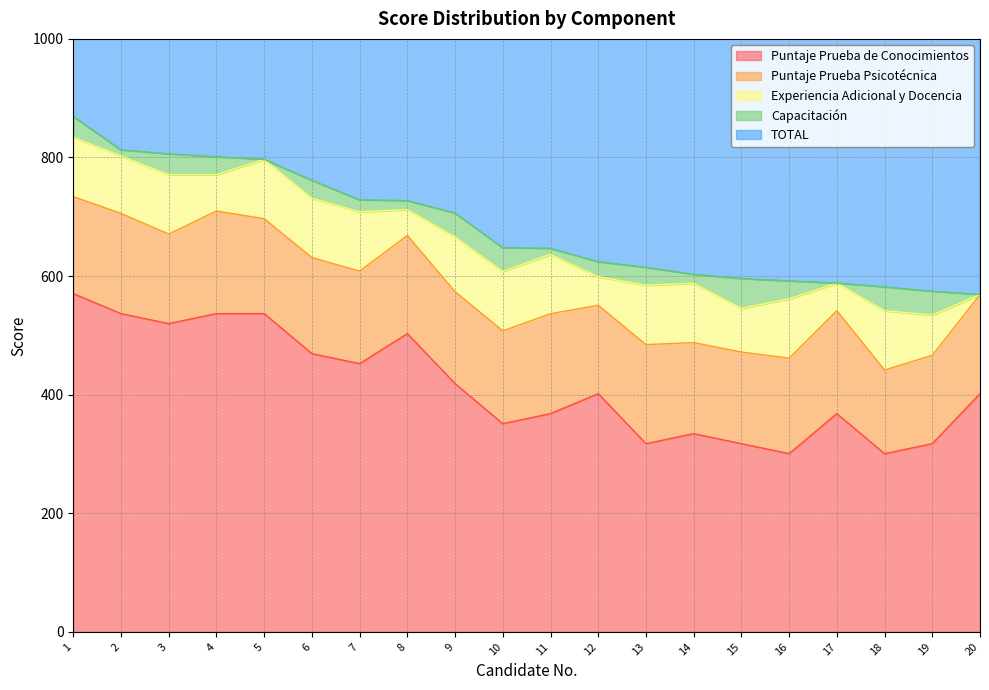

What is the sum of all Capacitación values?

495.0